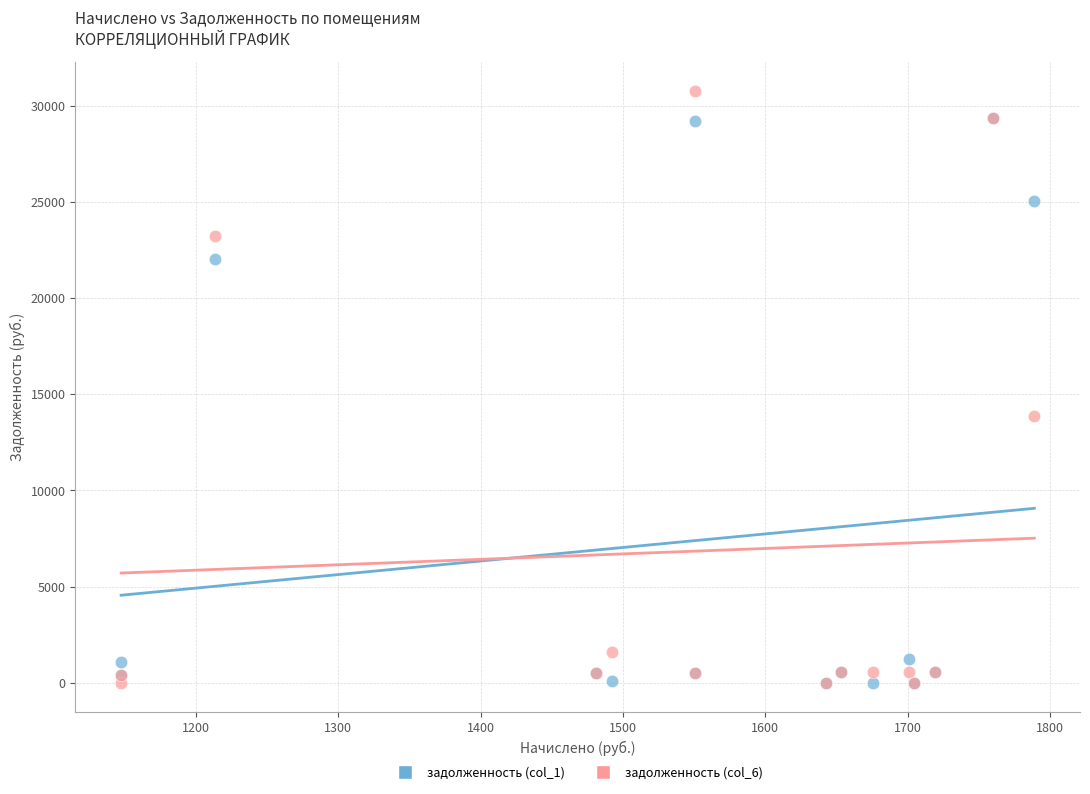

Which series has the largest Y range (max minus min)?

задолженность (col_6)